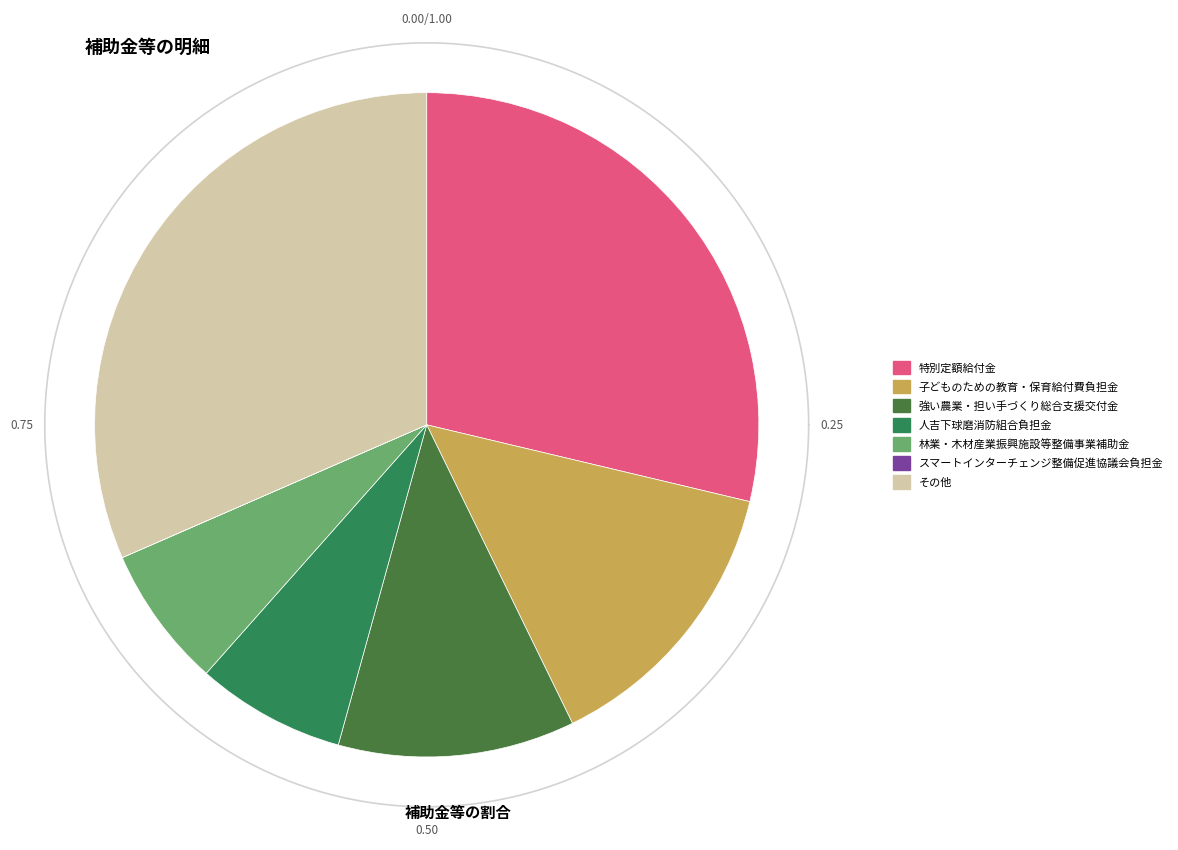

What is the change in value from 特別定額給付金 to 林業・木材産業振興施設等整備事業補助金?

-327975000